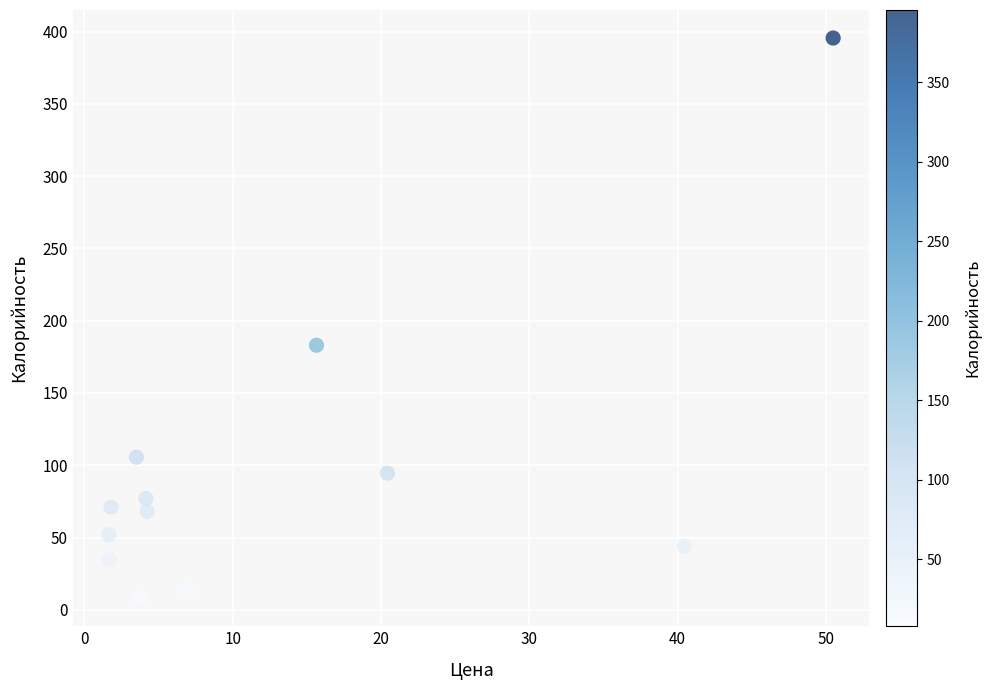

What is the average X value?

12.9